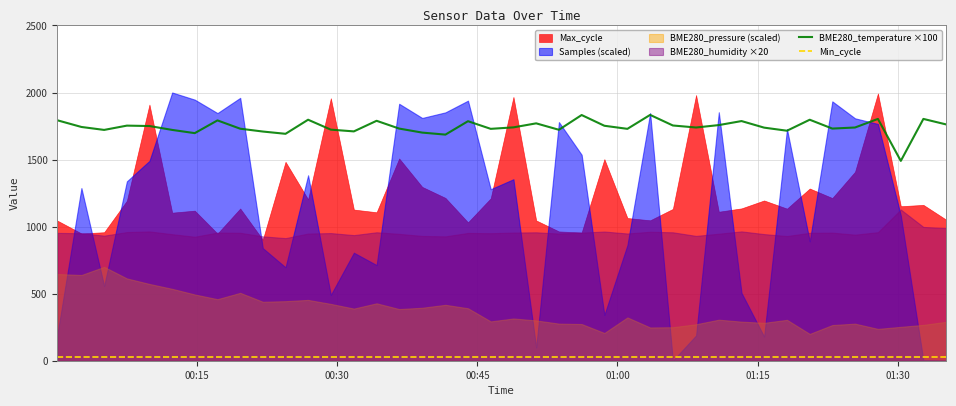

True or false: Min_cycle and BME280_temperature ×100 cross at least once.

False